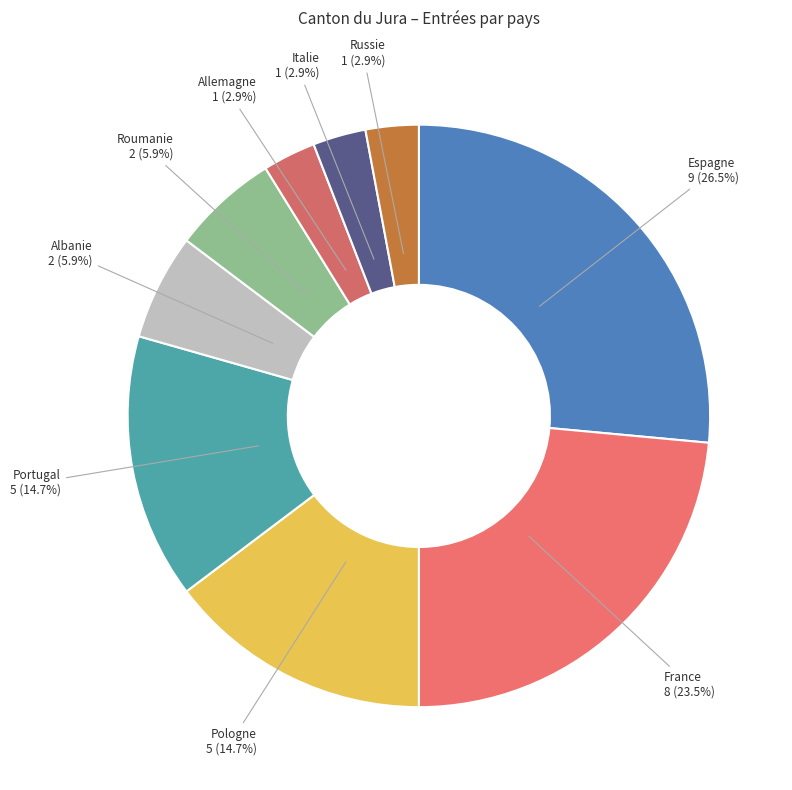

Approximately how many times larger is the value at Allemagne compared to Italie?

1.0